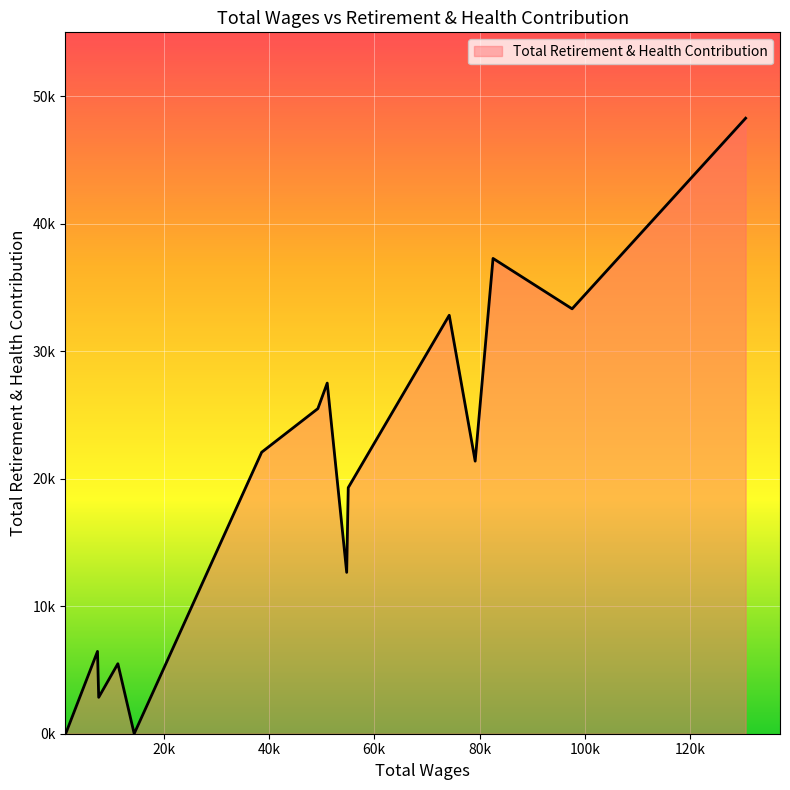

What is the difference between the maximum and minimum values?

48266